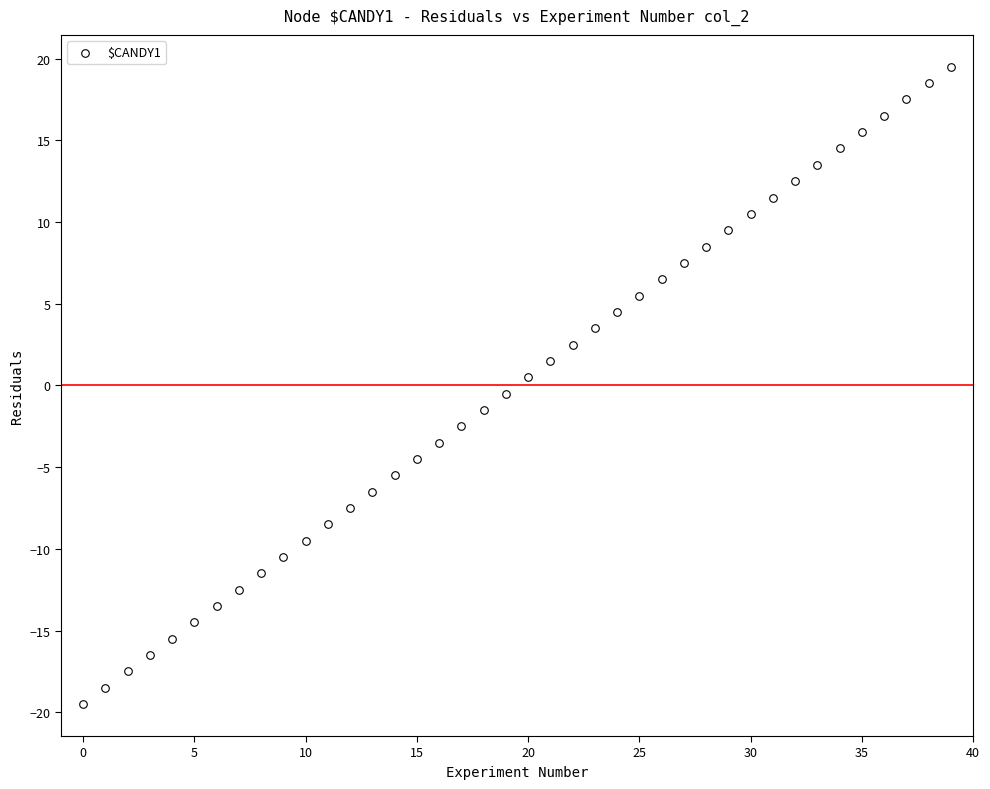

What is the range of Y values (max minus min)?

39.0